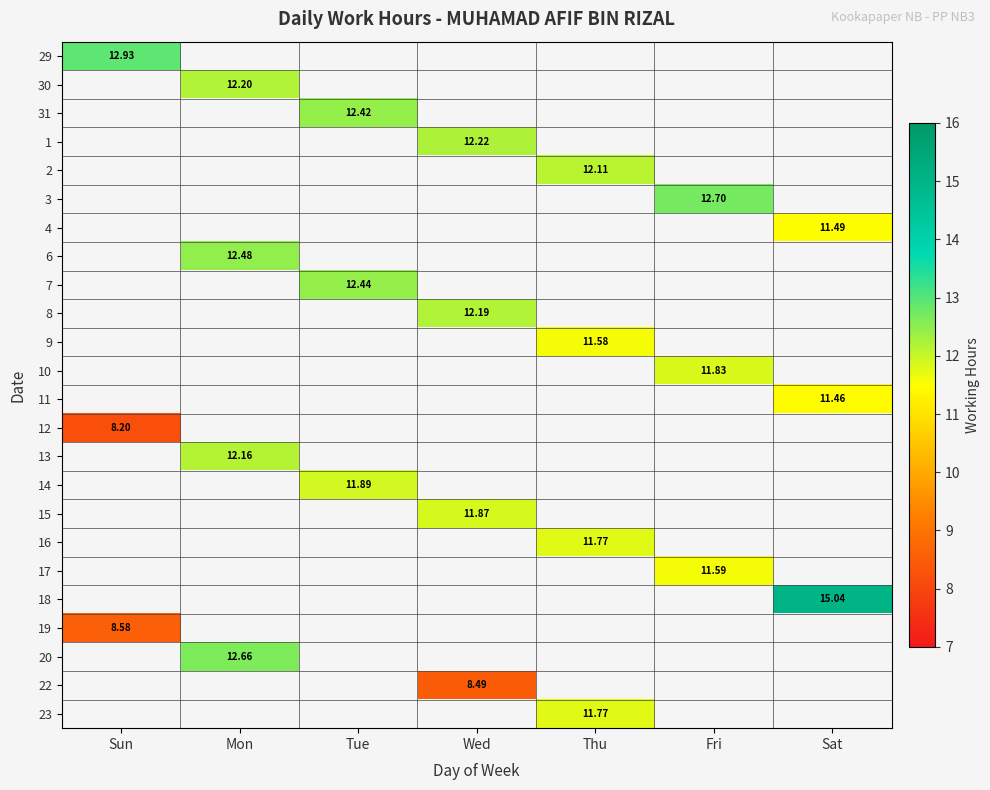

How many categories are shown in the chart?

7